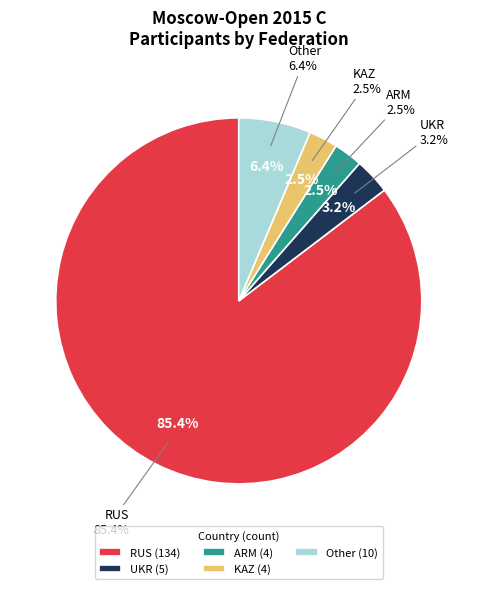

Is Other the majority of the pie?

No